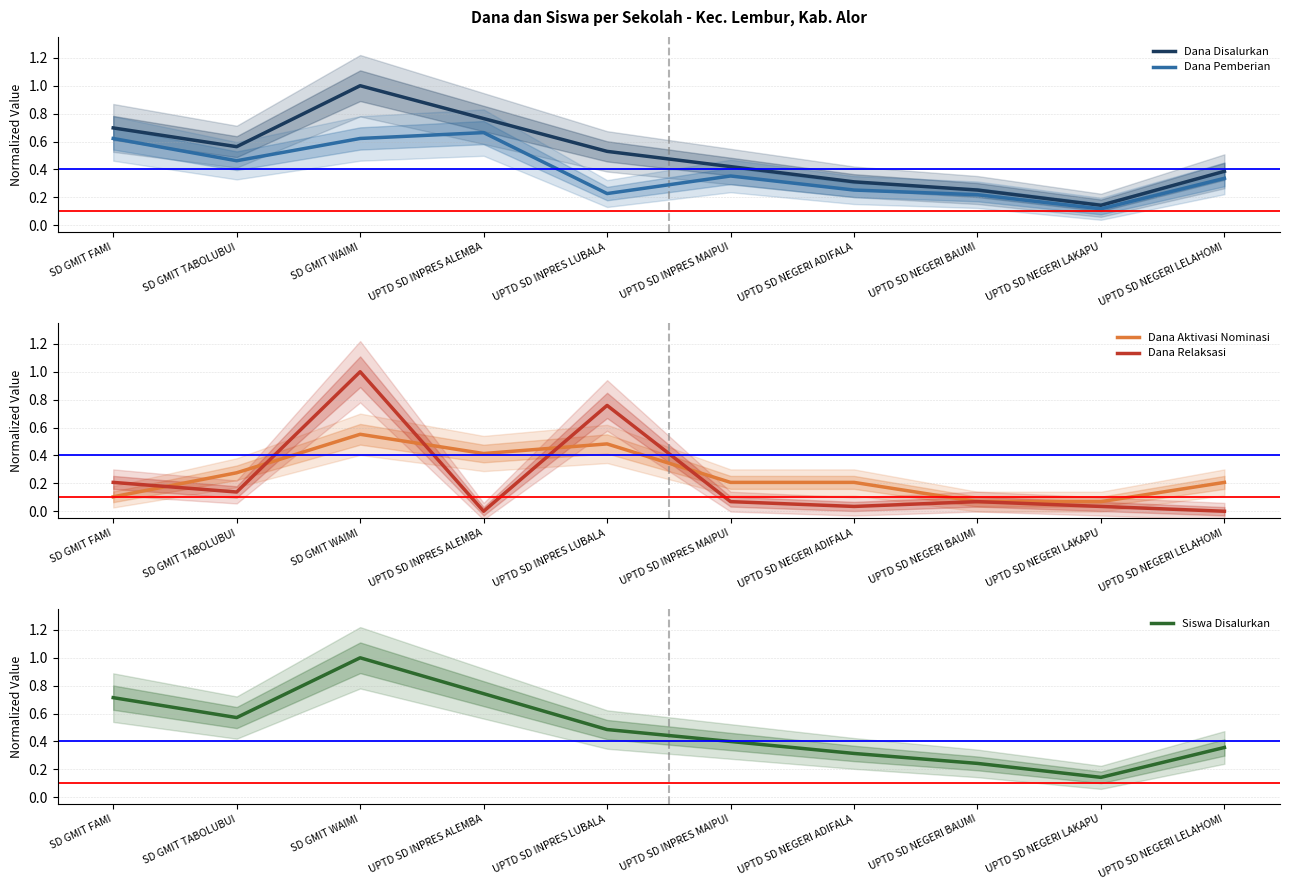

What is the difference between the maximum and minimum values in the Siswa Disalurkan series?

0.9